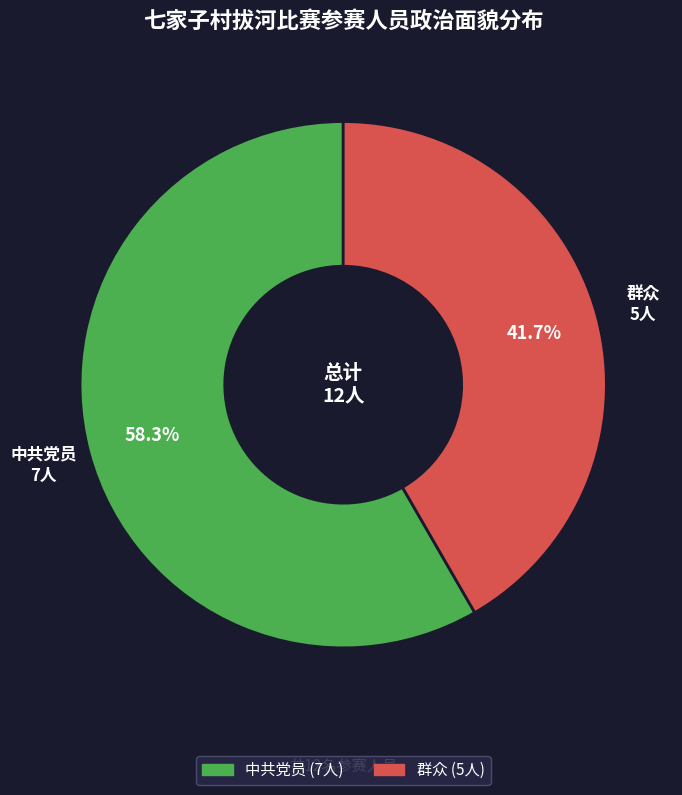

What is the largest slice in the pie chart?

中共党员